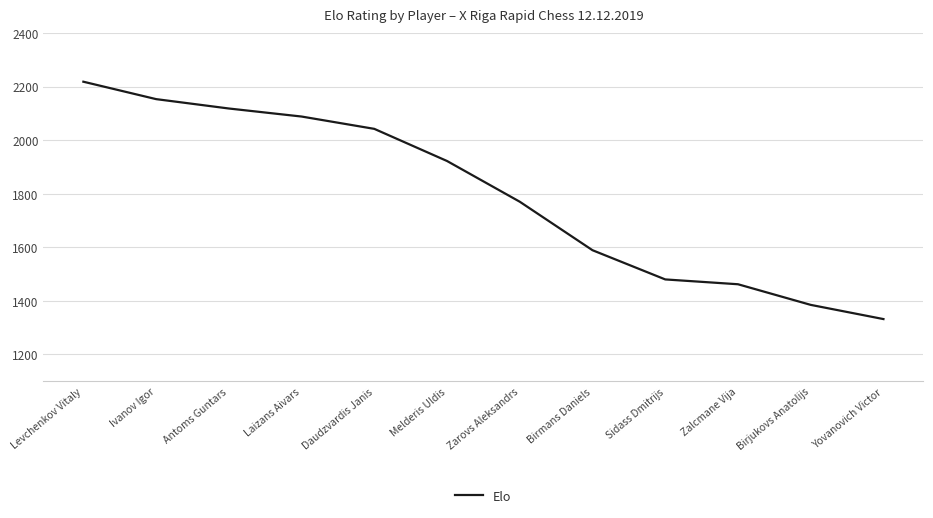

List the labels in order of value, smallest first.

Yovanovich Victor, Birjukovs Anatolijs, Zalcmane Vija, Sidass Dmitrijs, Birmans Daniels, Zarovs Aleksandrs, Melderis Uldis, Daudzvardis Janis, Laizans Aivars, Antoms Guntars, Ivanov Igor, Levchenkov Vitaly